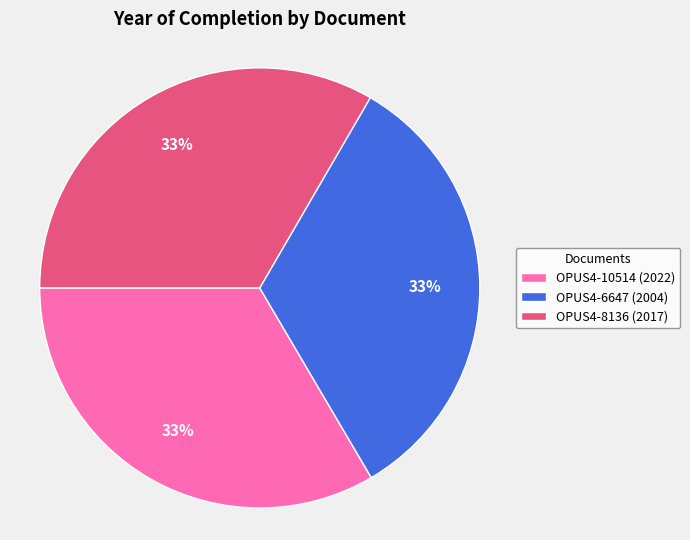

To the nearest percent, what is the average slice percentage?

33%